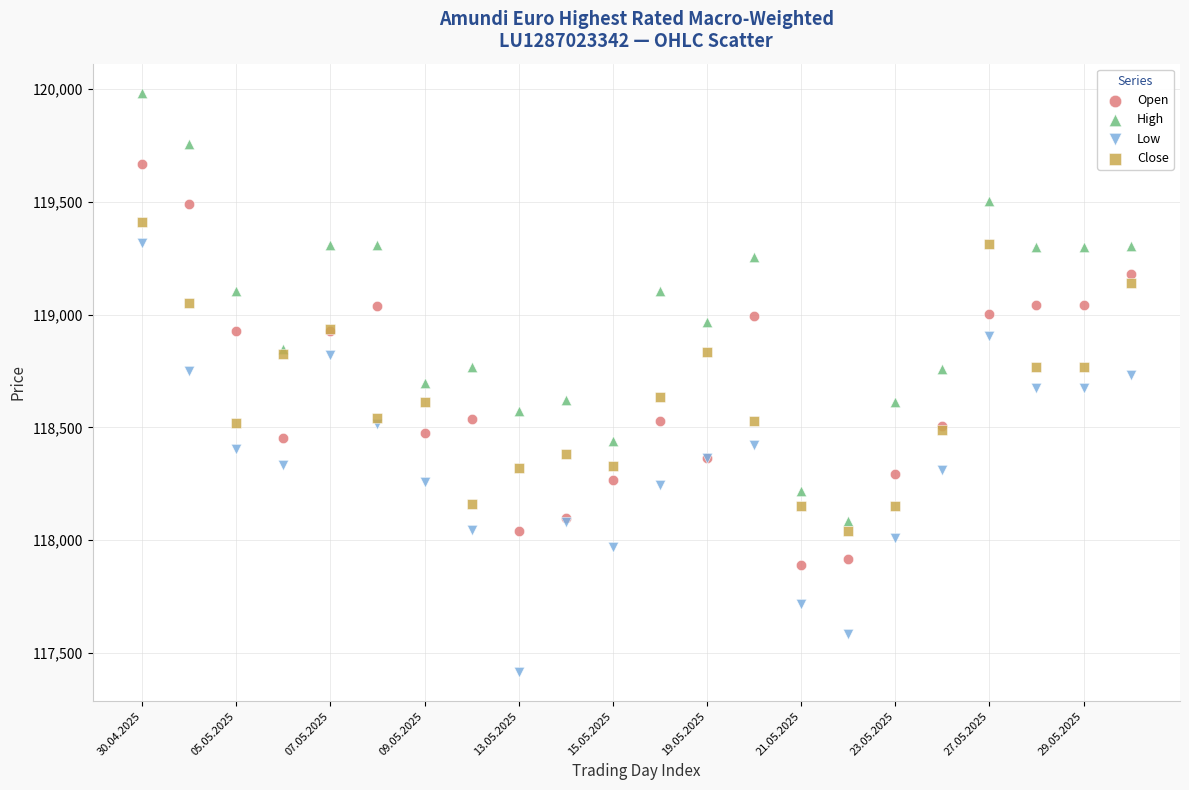

Which series reaches the minimum Y coordinate?

Low